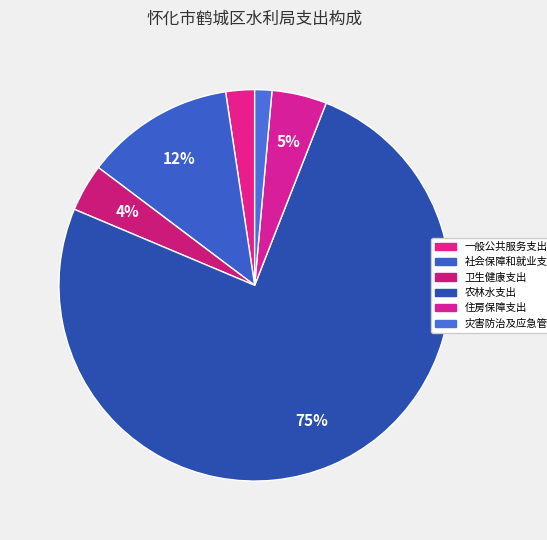

To the nearest percent, what is the difference between the largest and smallest slice percentages?

74%